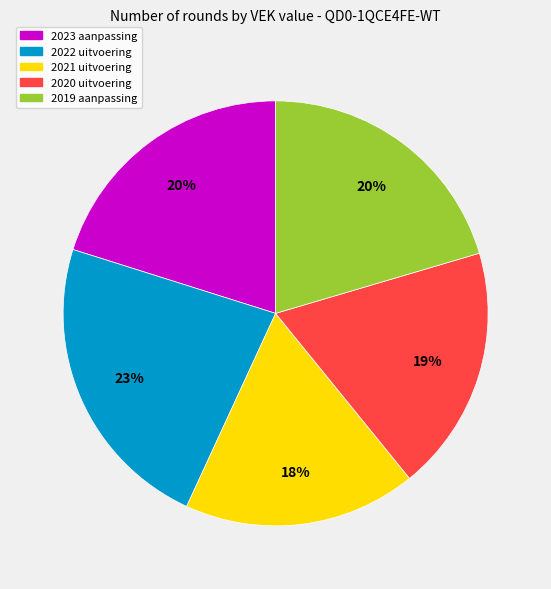

Which category has the smallest portion of the pie?

2021 uitvoering